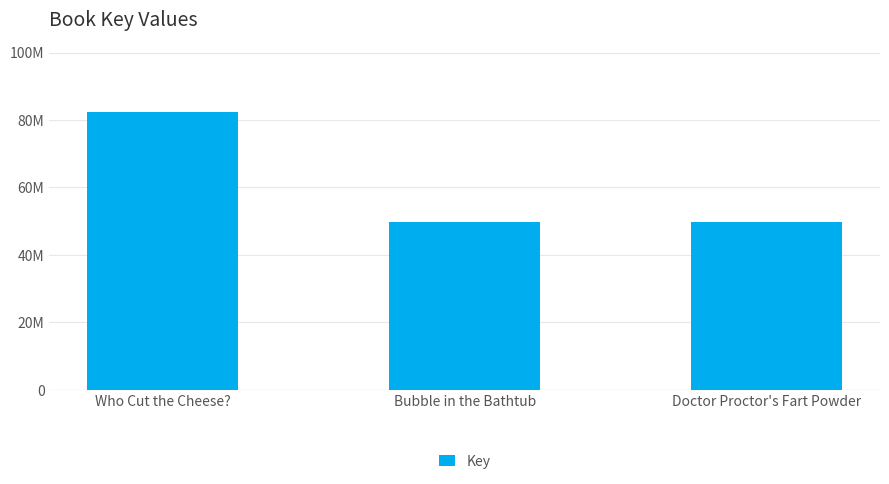

At which category does the chart reach its minimum across all series?

Doctor Proctor's Fart Powder